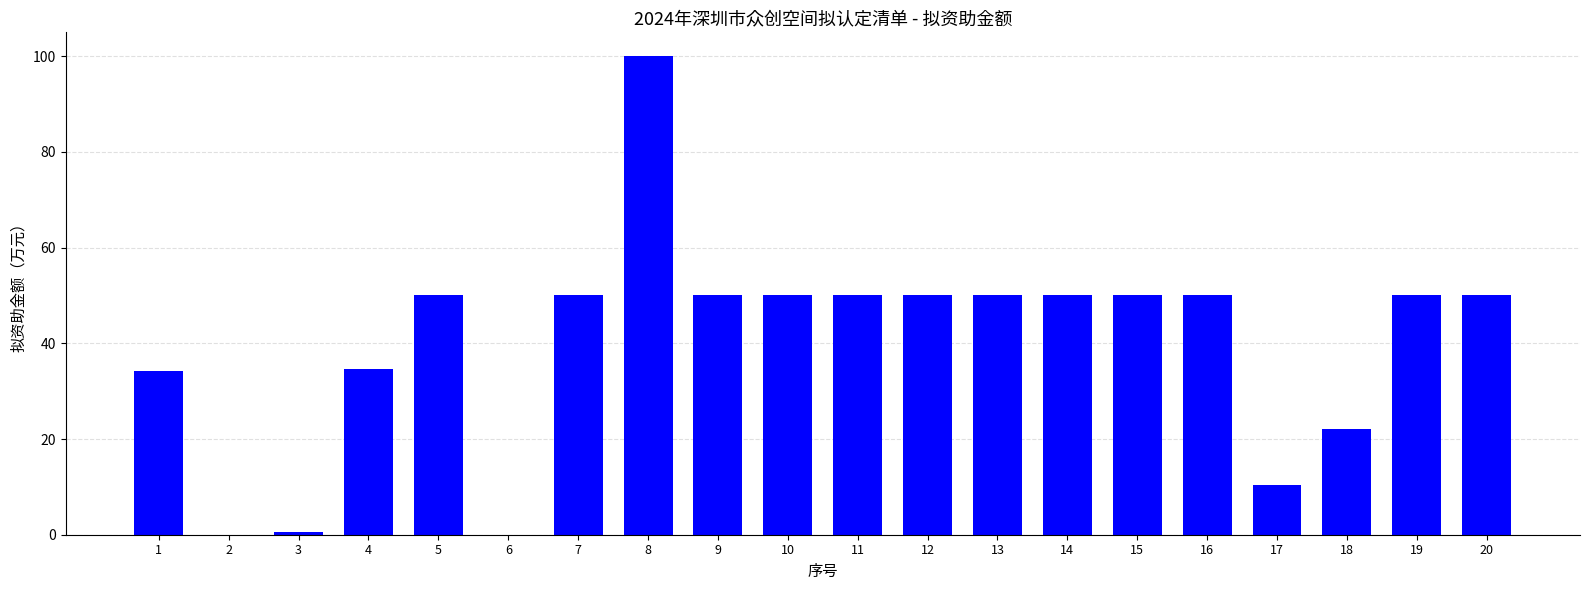

Reading left to right, what are all the values shown in this chart?

34.3	0.0	0.5	34.7	50.0	0.0	50.0	100.0	50.0	50.0	50.0	50.0	50.0	50.0	50.0	50.0	10.4	22.1	50.0	50.0